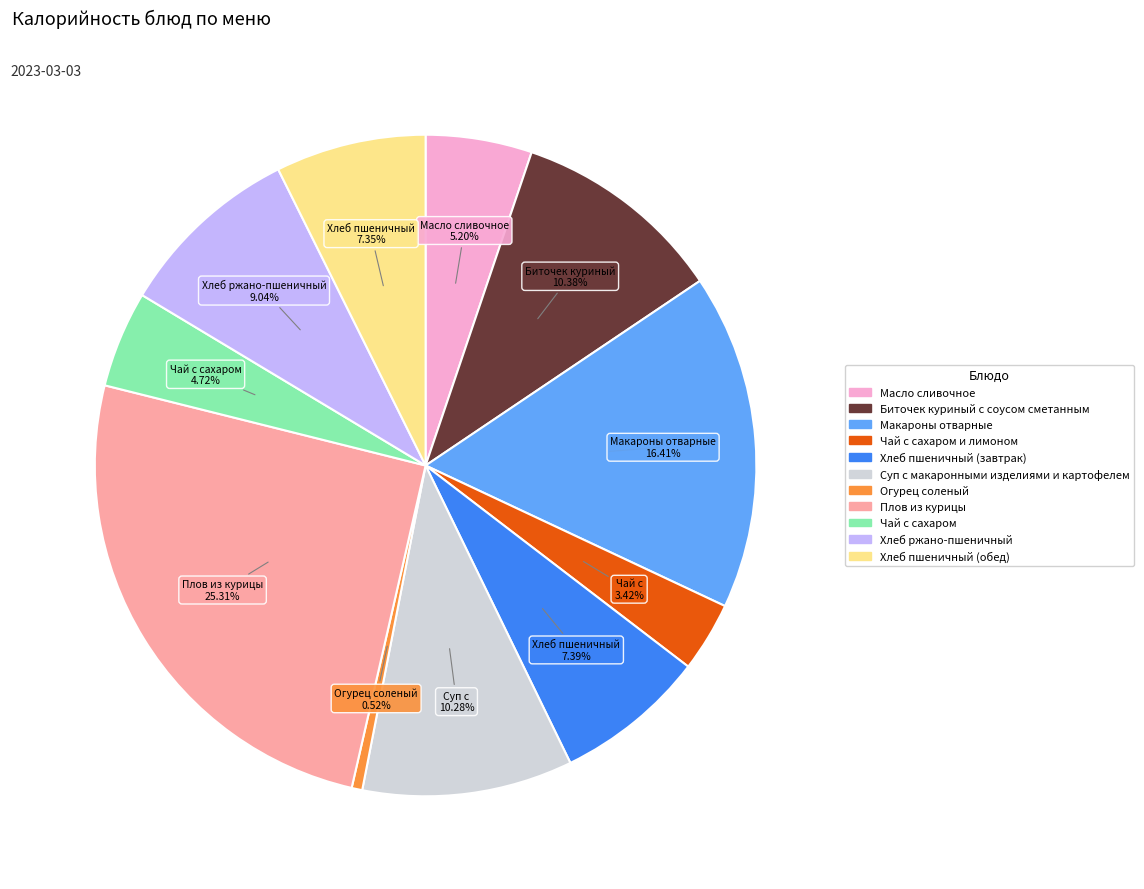

Is there a majority slice in this chart?

No